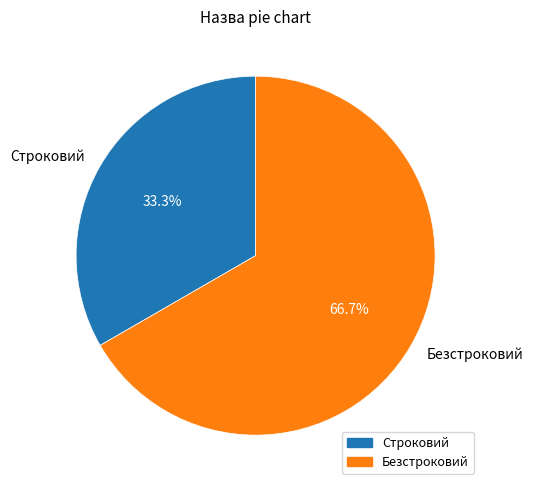

Approximately how many times larger is the value at Строковий compared to Безстроковий?

0.5